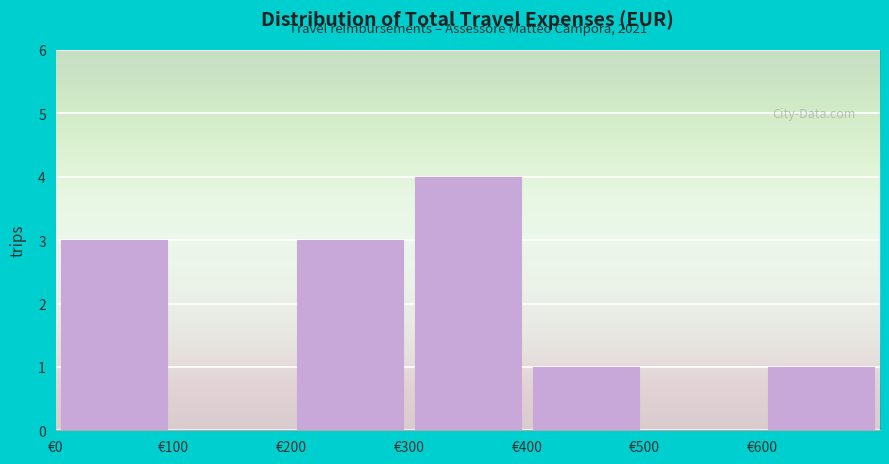

Which range on the x-axis has the tallest bar?

300 to 400